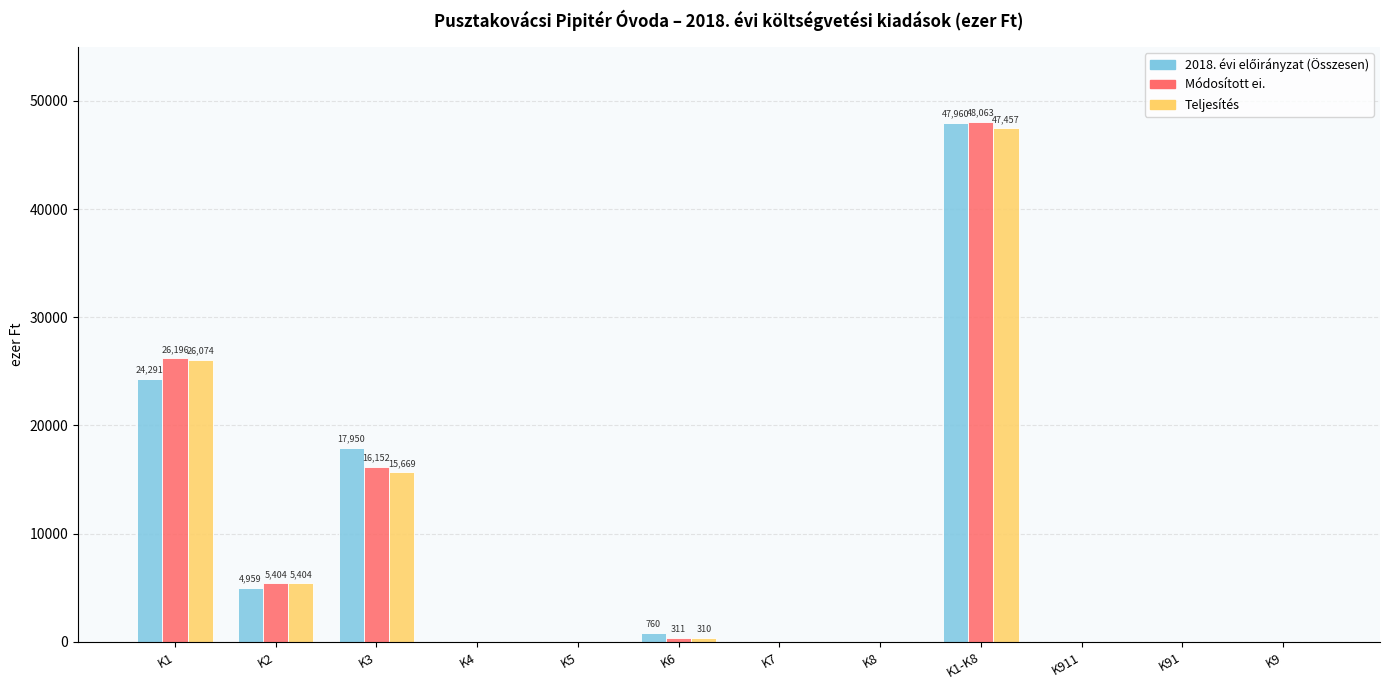

The value of Teljesítés at K7 is 14633. True or false?

False